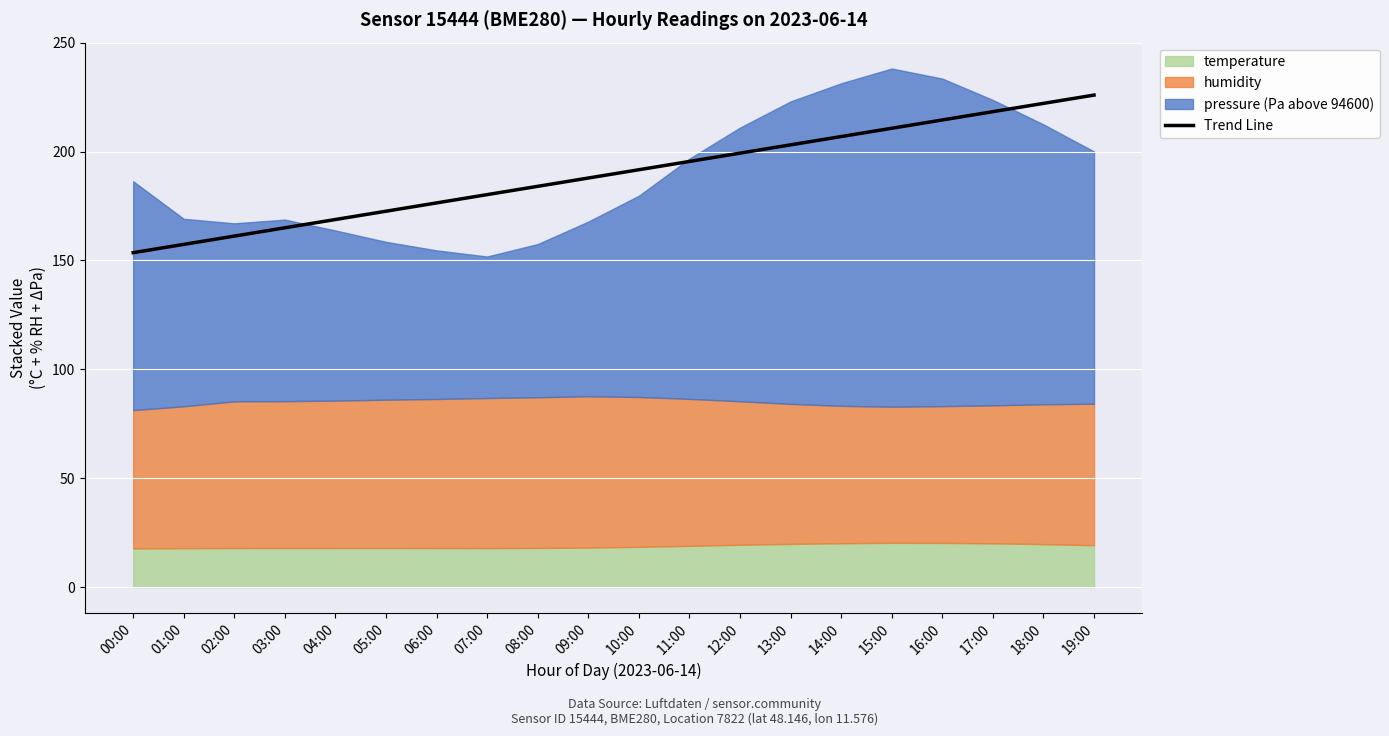

What is the lowest value of the Trend Line series?

153.5